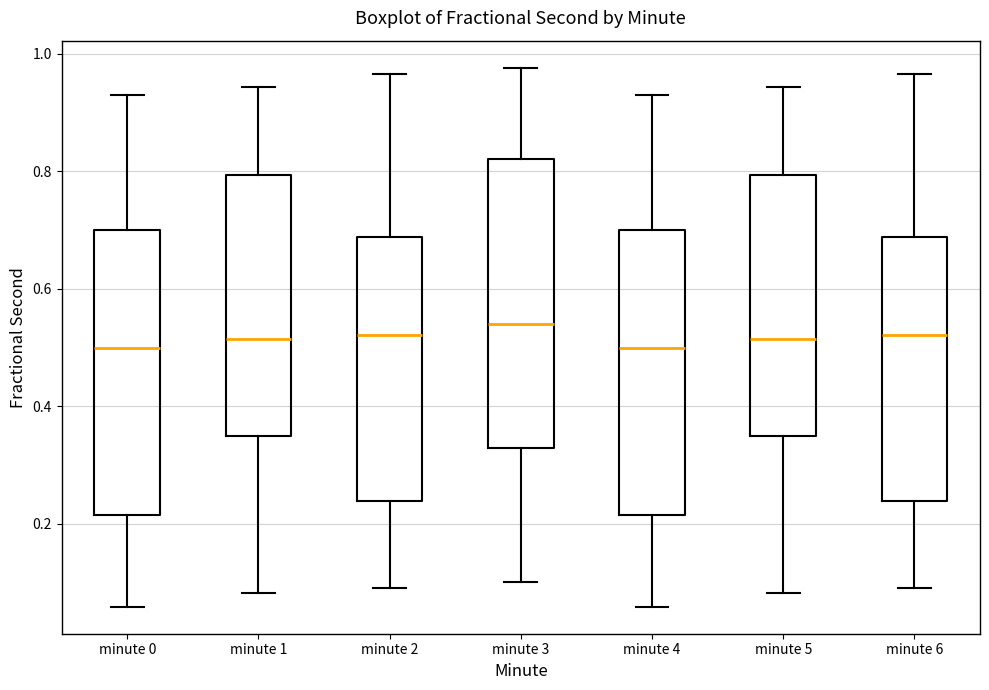

Where does the upper whisker of the box for minute 3 end on the y-axis? The values are not printed on the chart, so give them approximately, as read against the axis.

0.98